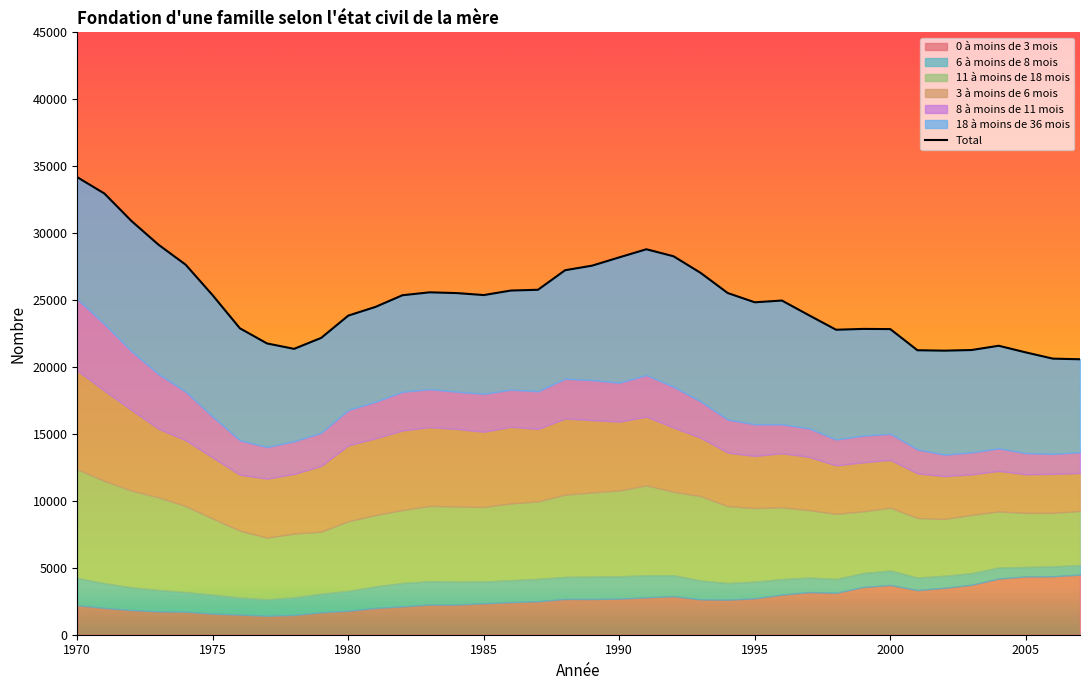

What is the greatest value displayed?

34178